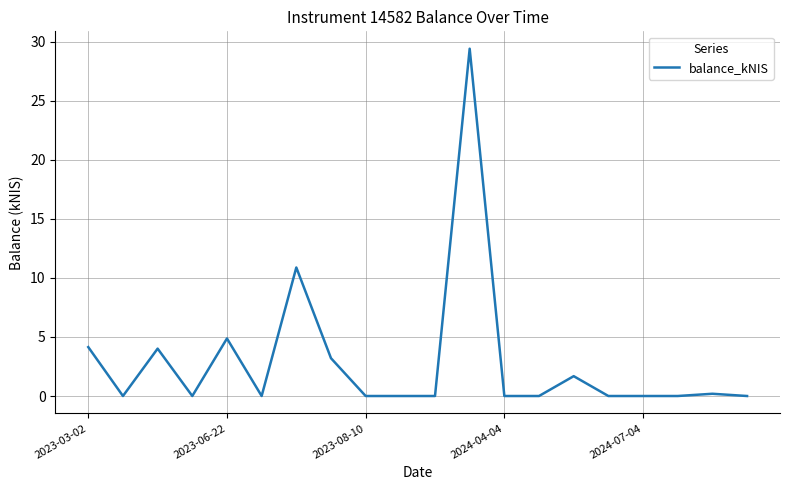

What is the maximum value shown in the chart?

29.4